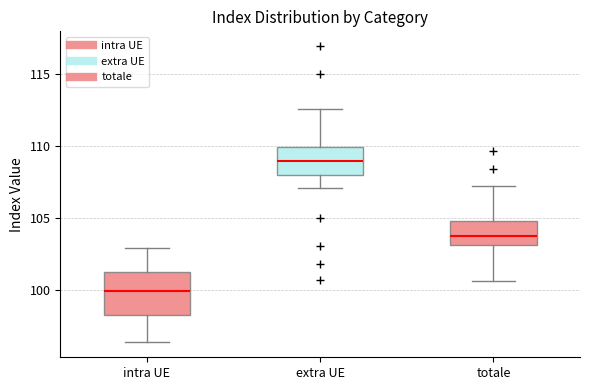

Reading left to right, read every box against the y-axis: the position of its median line, the range the box covers, and the ends of its whiskers. The values are not printed on the chart, so give them approximately, as read against the axis.

intra UE: median 100.0, box 98.5 to 101.5, whiskers 96.5 to 103.0
extra UE: median 109.0, box 108.0 to 110.0, whiskers 107.0 to 112.5
totale: median 104.0, box 103.0 to 105.0, whiskers 100.5 to 107.0